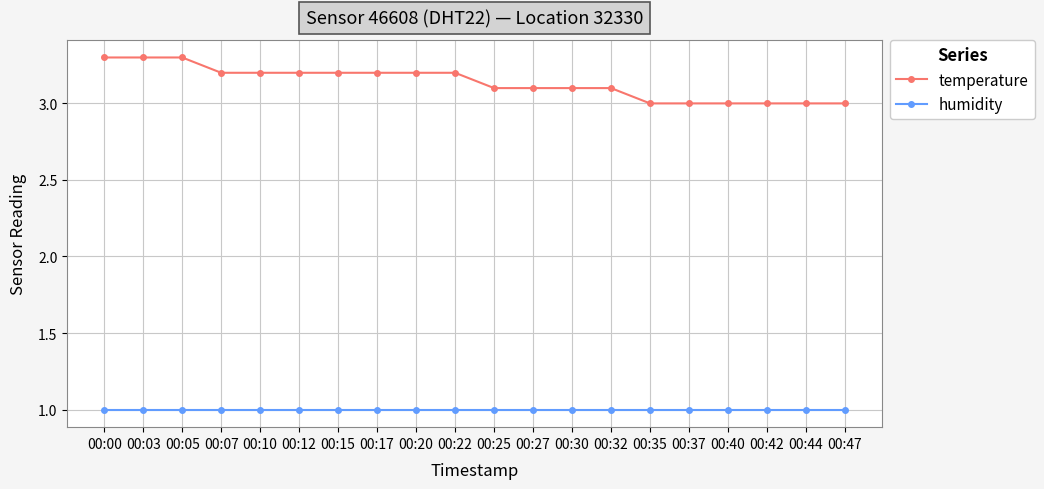

Which series has the widest spread of values?

temperature